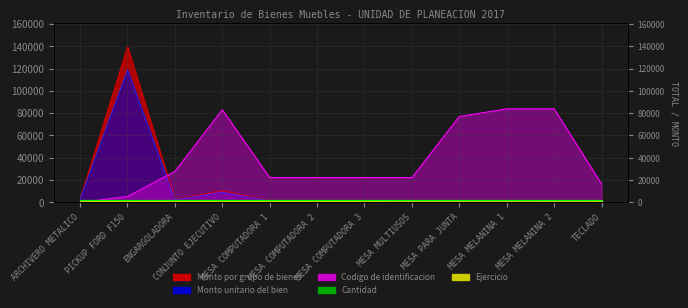

Reading left to right, what are all the values shown in this chart?

Monto por grupo de bienes: 3278.0	139700.0	2640.5	10560.0	1650.0	1650.0	1650.0	660.0	960.0	990.0	1210.0	250.0
Monto unitario del bien: 2786.3	118745.0	2244.4	8976.0	1402.5	1402.5	1402.5	561.0	816.0	841.5	1028.5	212.5
Codigo de identificacion: 0.0	5181.6	27758.2	83054.2	22213.1	22216.1	22219.1	22222.1	77020.5	83817.0	83820.0	16411.8